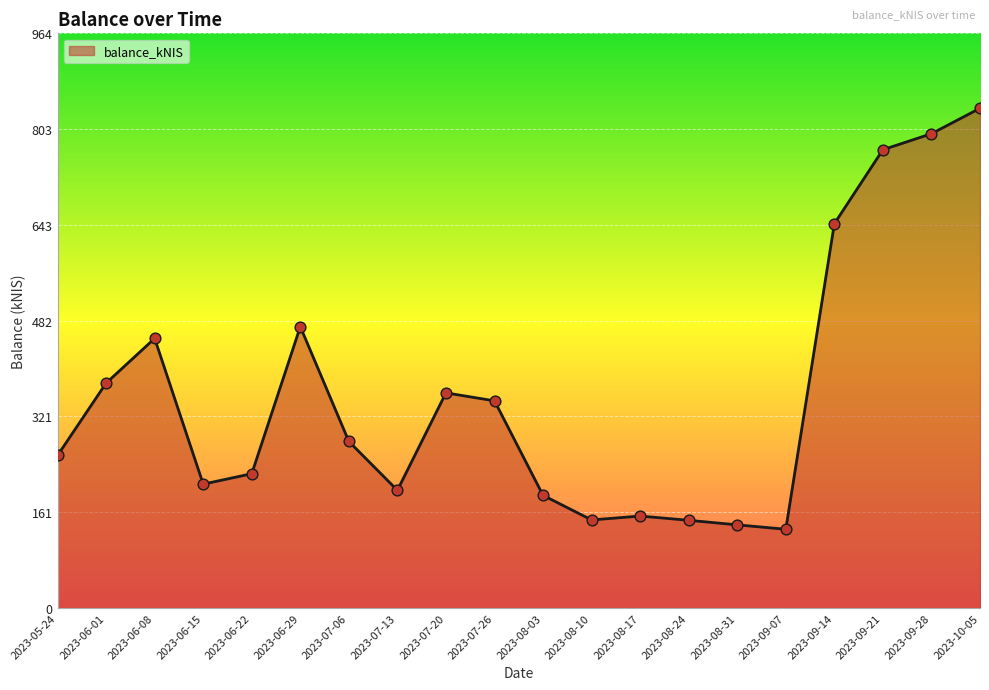

What is the change in value from 2023-06-01 to 2023-10-05?

+461.1